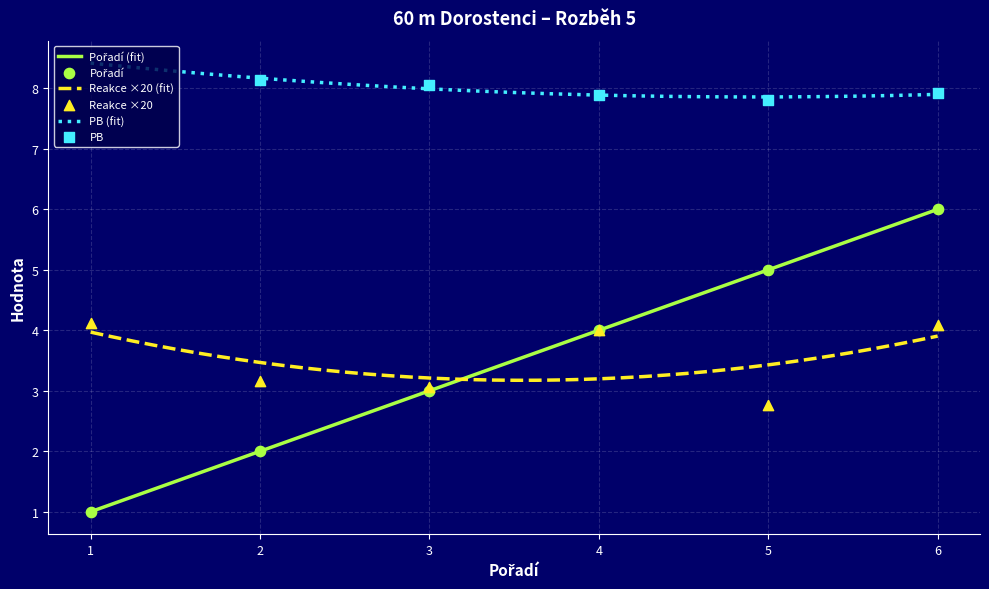

Which series has the widest spread of Y values?

Pořadí